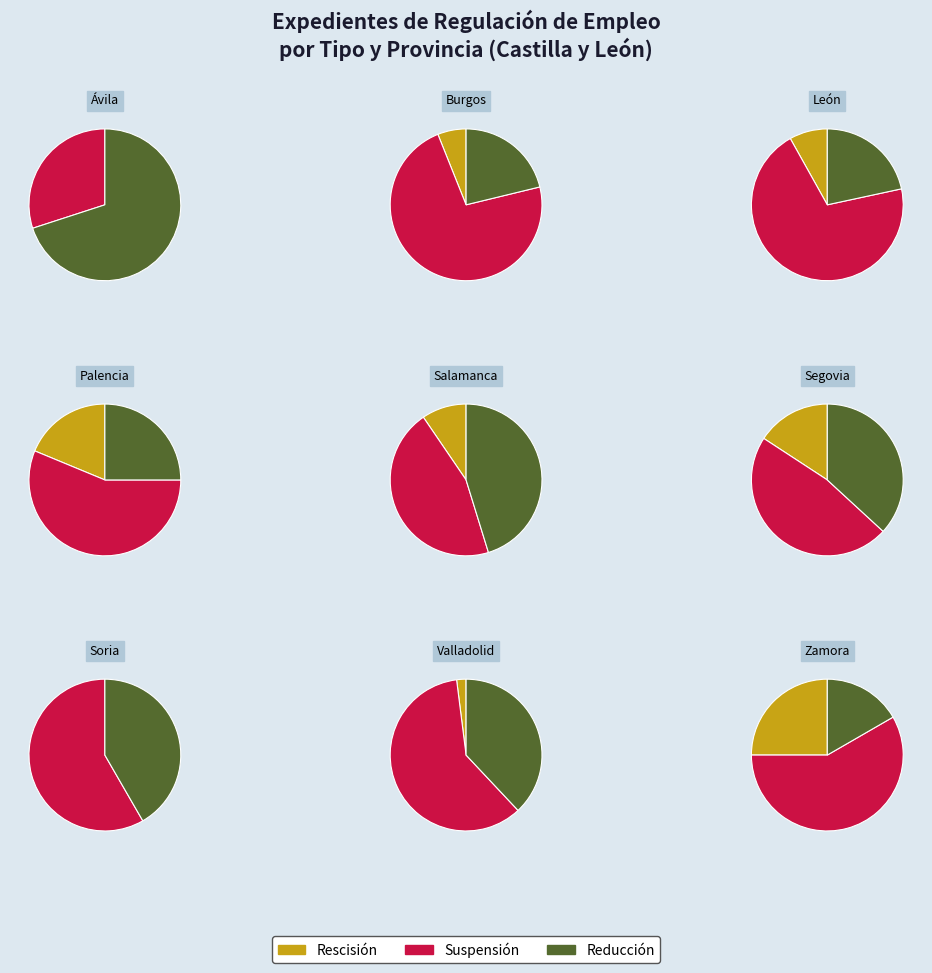

Which category has the biggest portion of the pie?

León